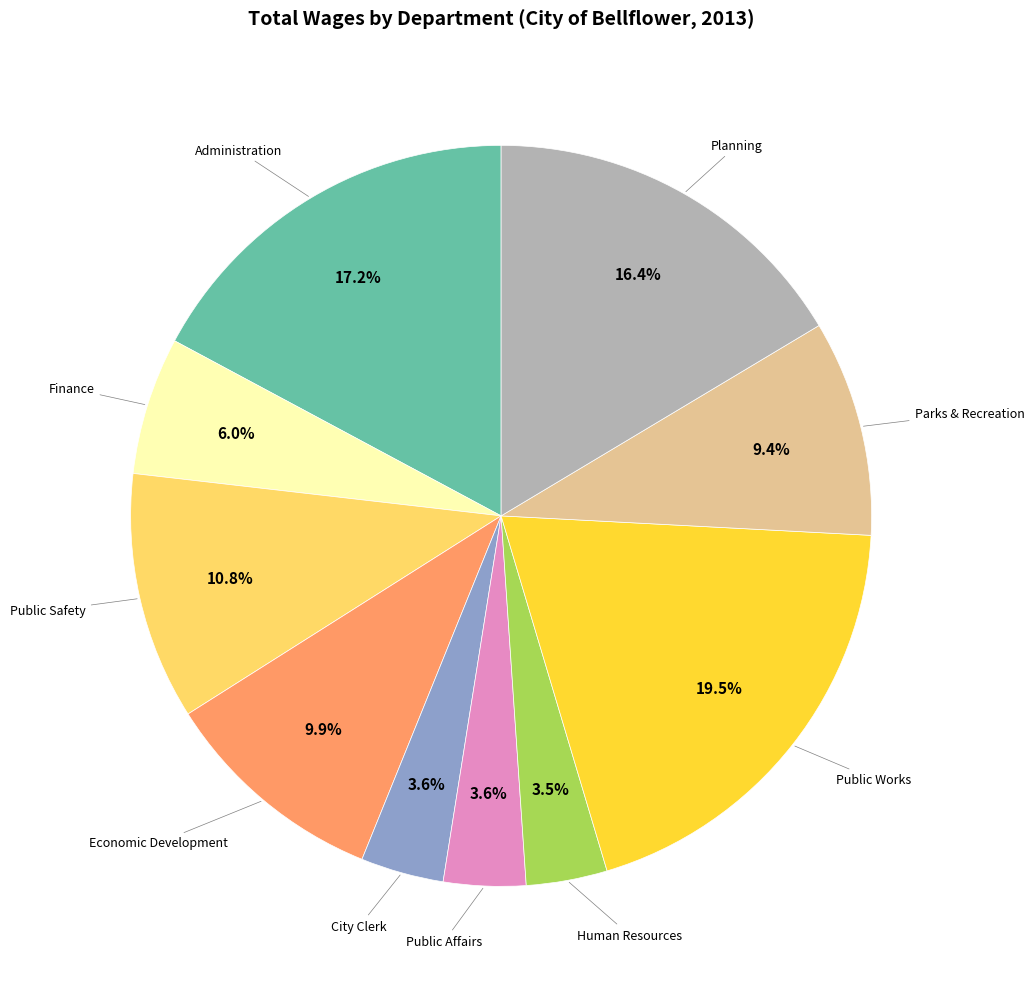

Is there a majority slice in this chart?

No